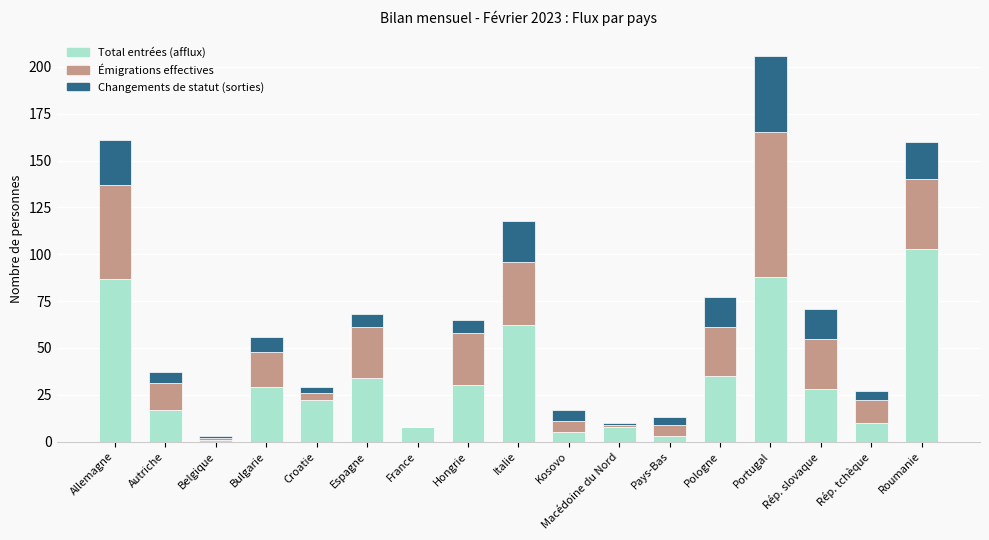

The Total entrées (afflux) series shows 29 at Bulgarie. True or false?

True